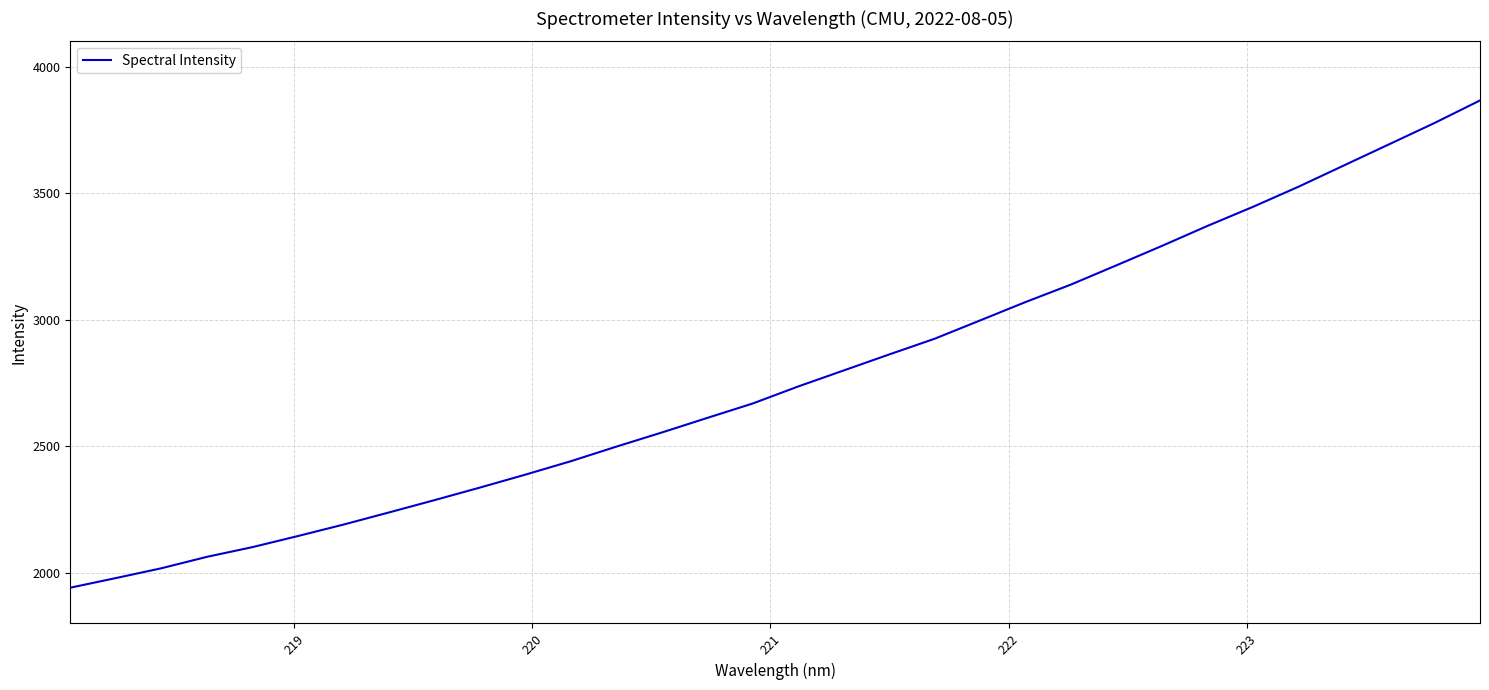

What is the difference between the maximum and minimum values?

1925.2